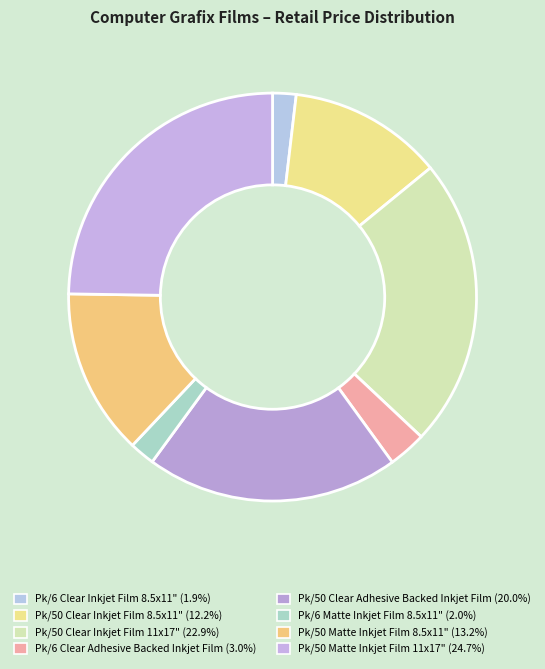

How many slices are in this pie chart?

8